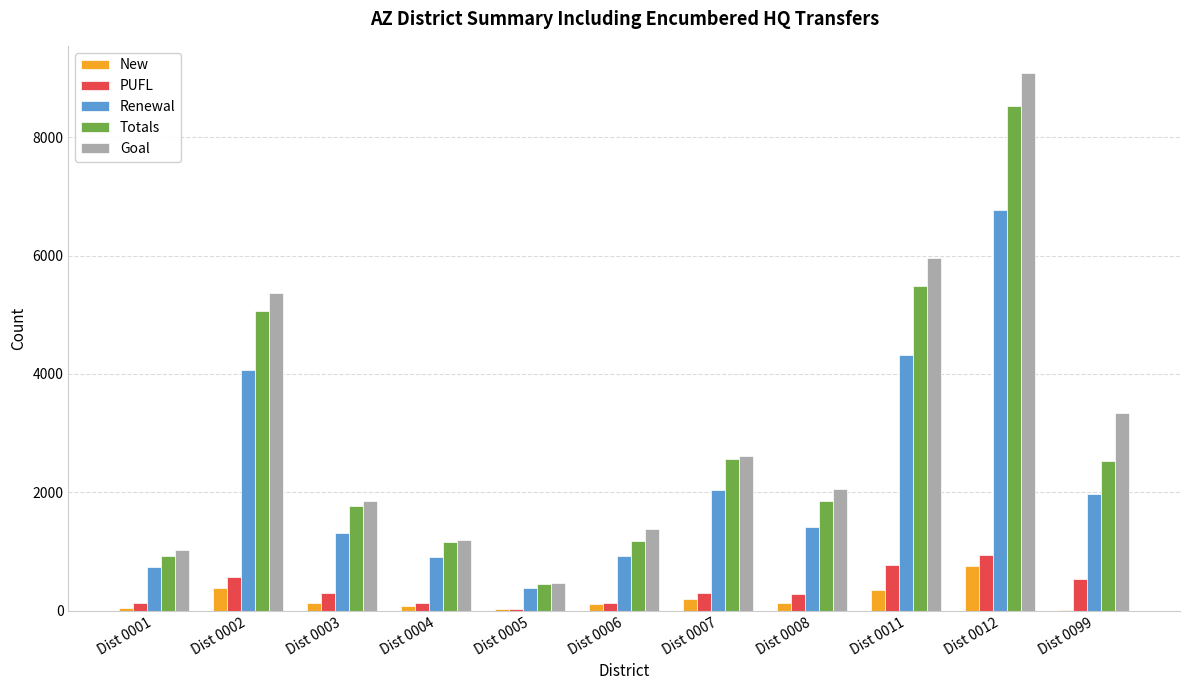

Between Dist 0004 and Dist 0099, which series saw the biggest shift?

Goal